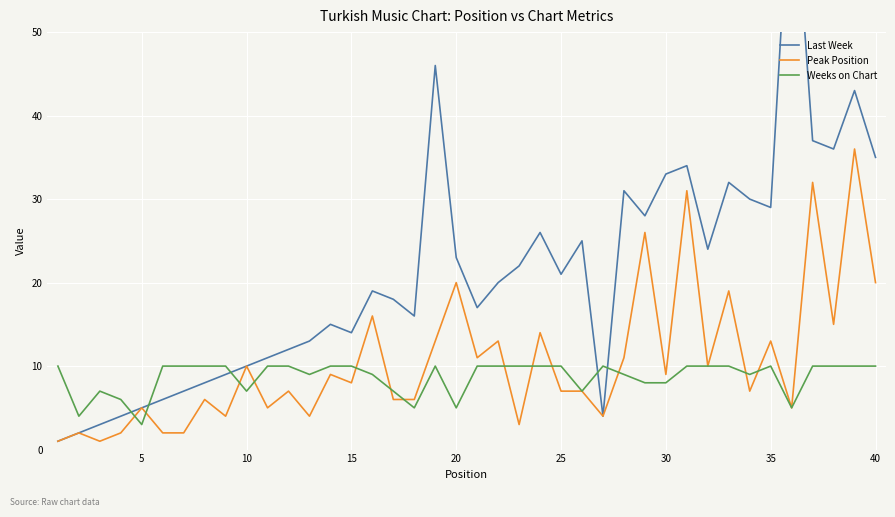

Is it true that Weeks on Chart equals 5 at 15?

False